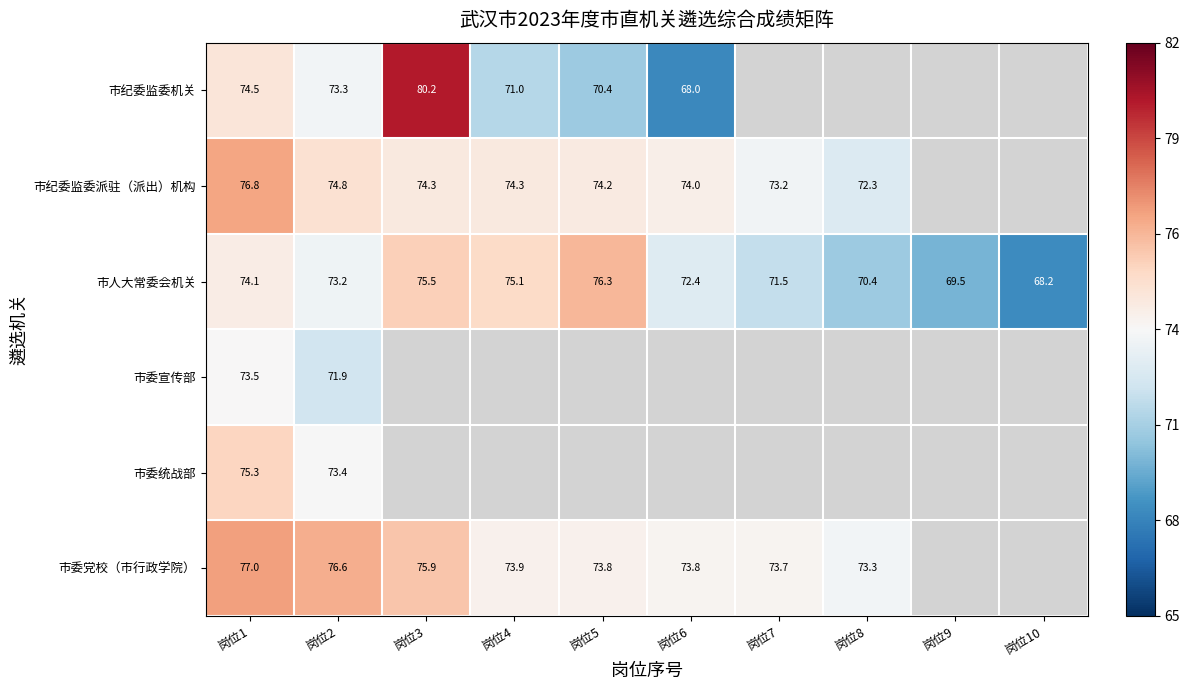

At how many categories does at least one series exceed 69?

9